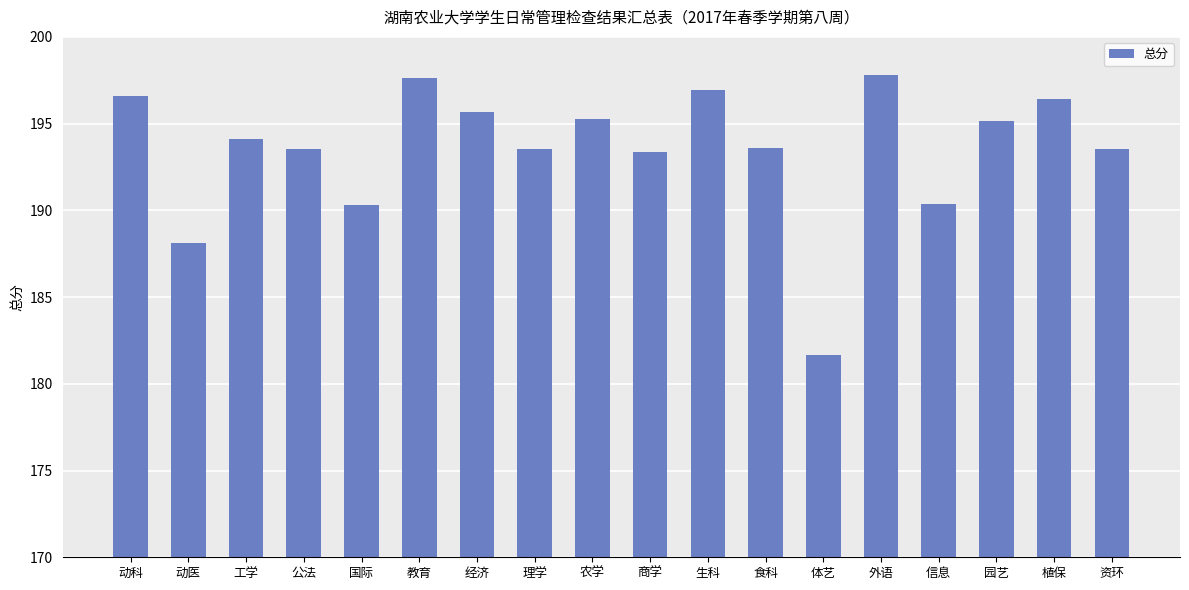

What is the smallest value displayed?

181.7